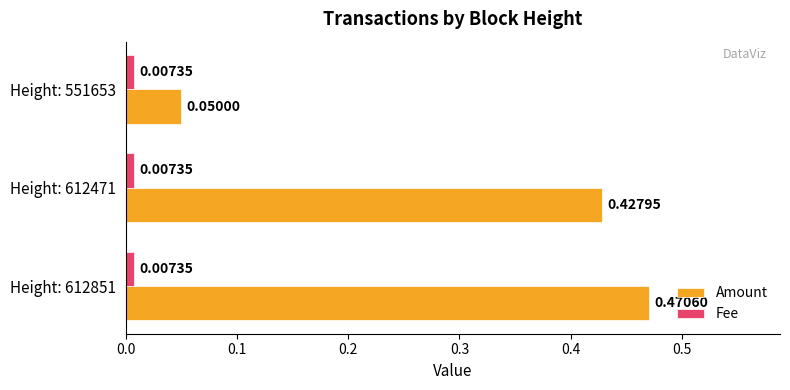

Which series has the largest range (max minus min)?

Amount